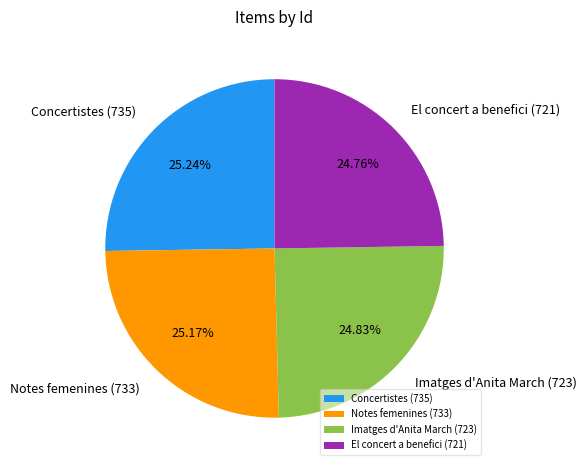

Does Imatges d'Anita March (723) represent more than half of the total?

No